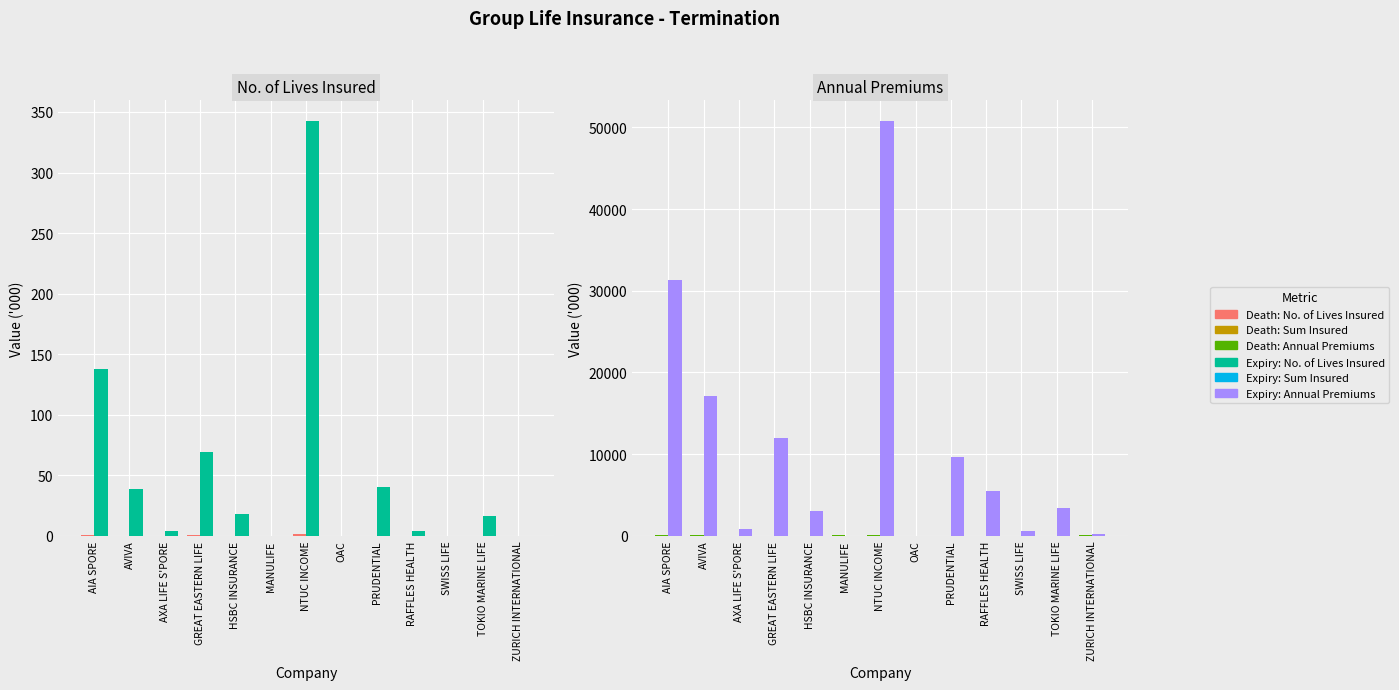

The Death: No. of Lives Insured series shows 0.0 at RAFFLES HEALTH. True or false?

True